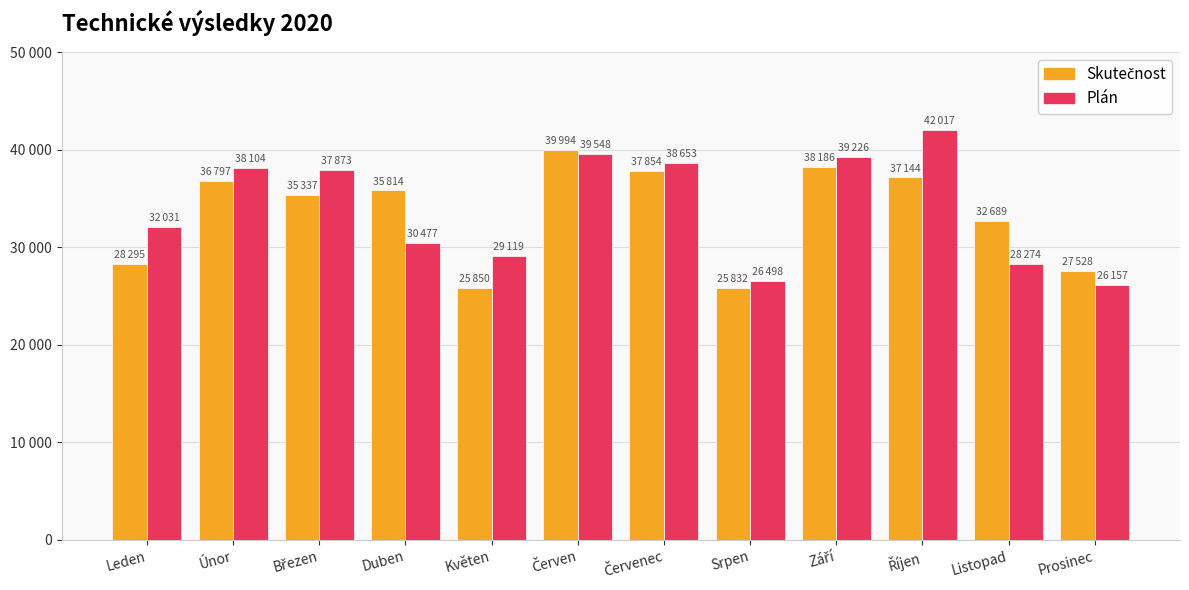

What is the minimum value for Skutečnost?

25832